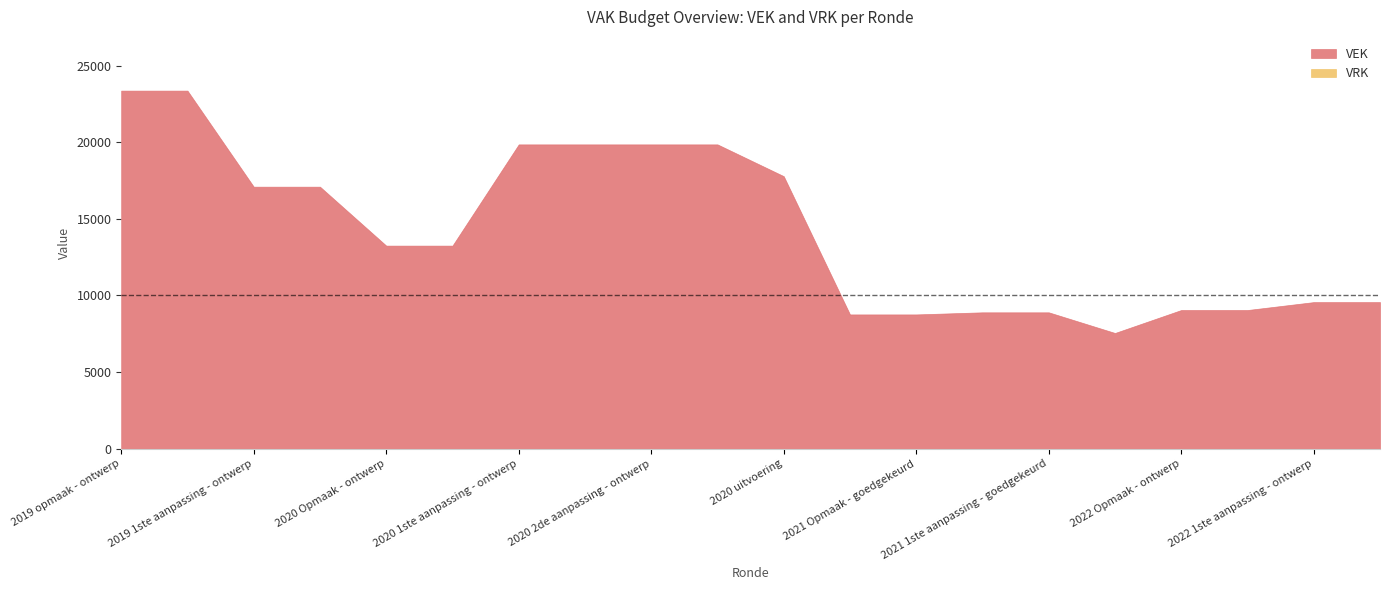

How many lines are shown in the chart?

2